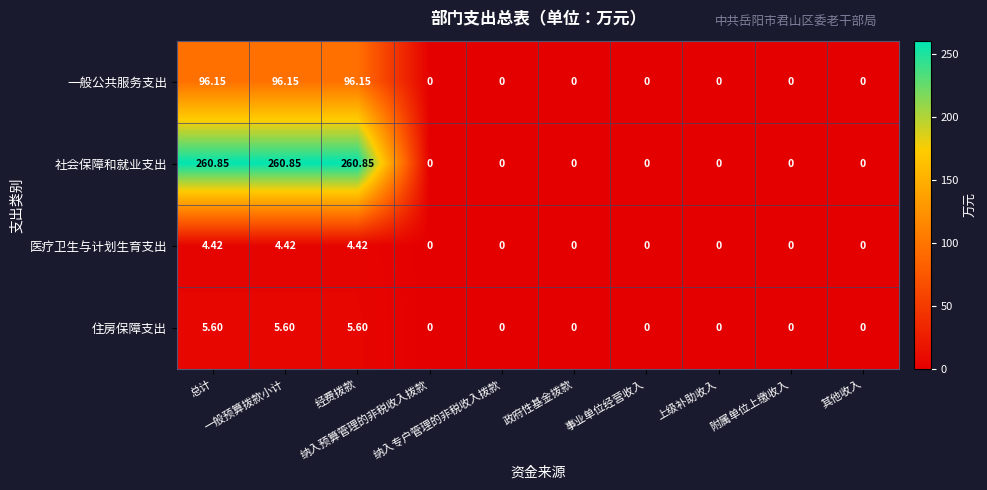

List the series in order of their peak value, highest first.

社会保障和就业支出, 一般公共服务支出, 住房保障支出, 医疗卫生与计划生育支出